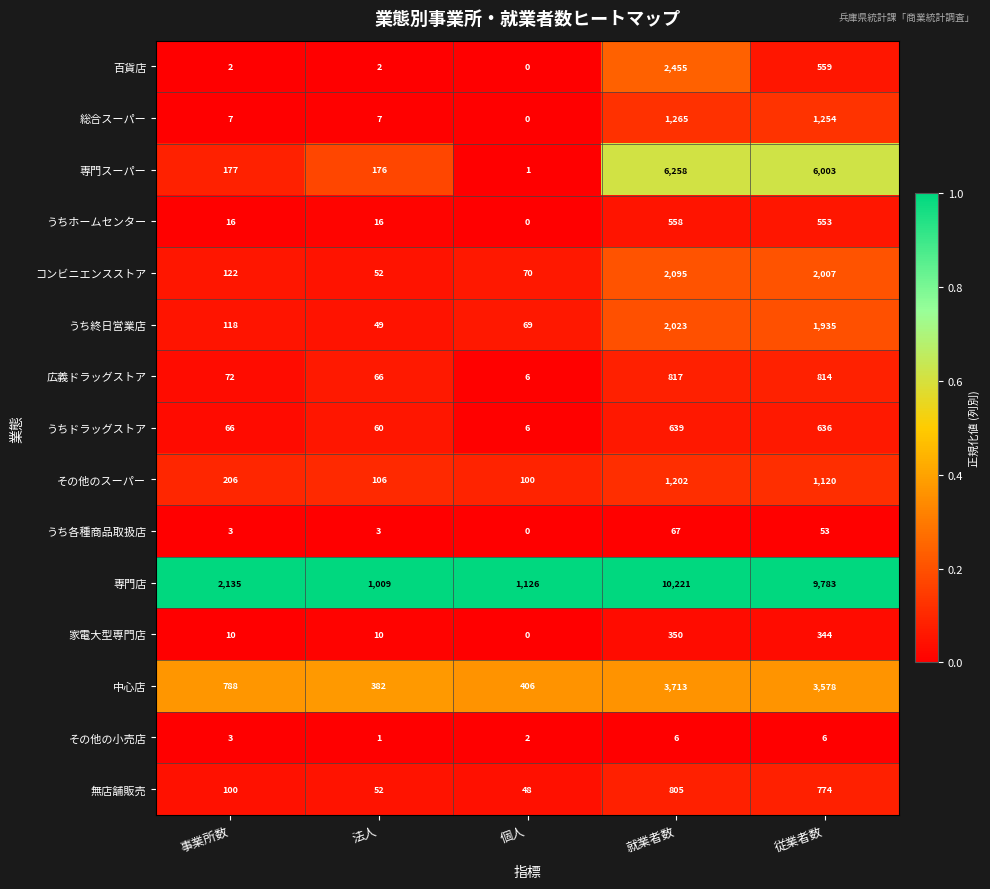

Where is 広義ドラッグストア nearest to the value 411?

事業所数